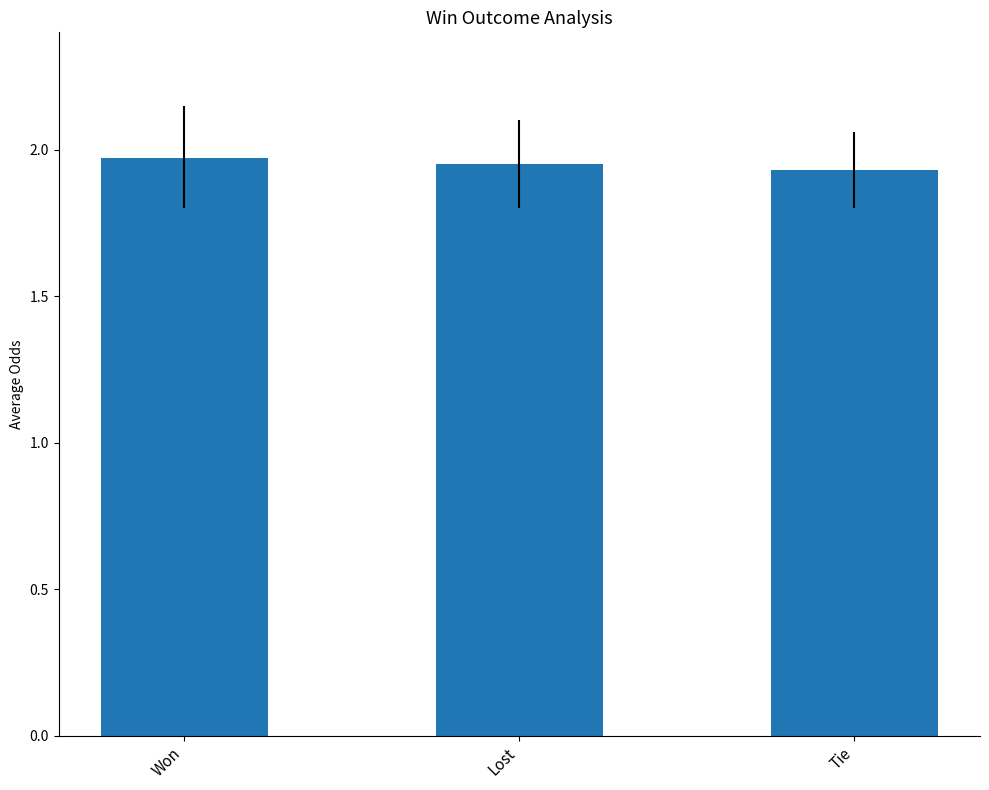

How many values are between 1 and 2?

3